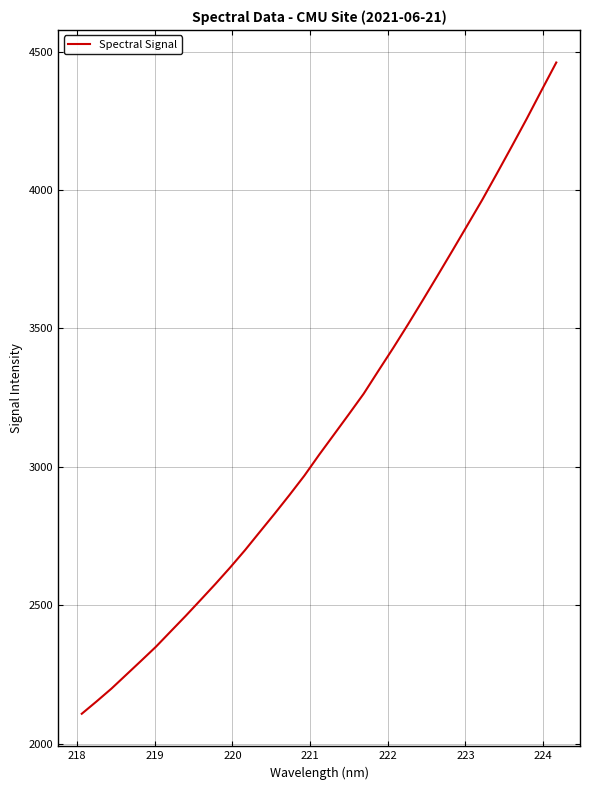

What is the difference between the maximum and minimum values?

2352.5